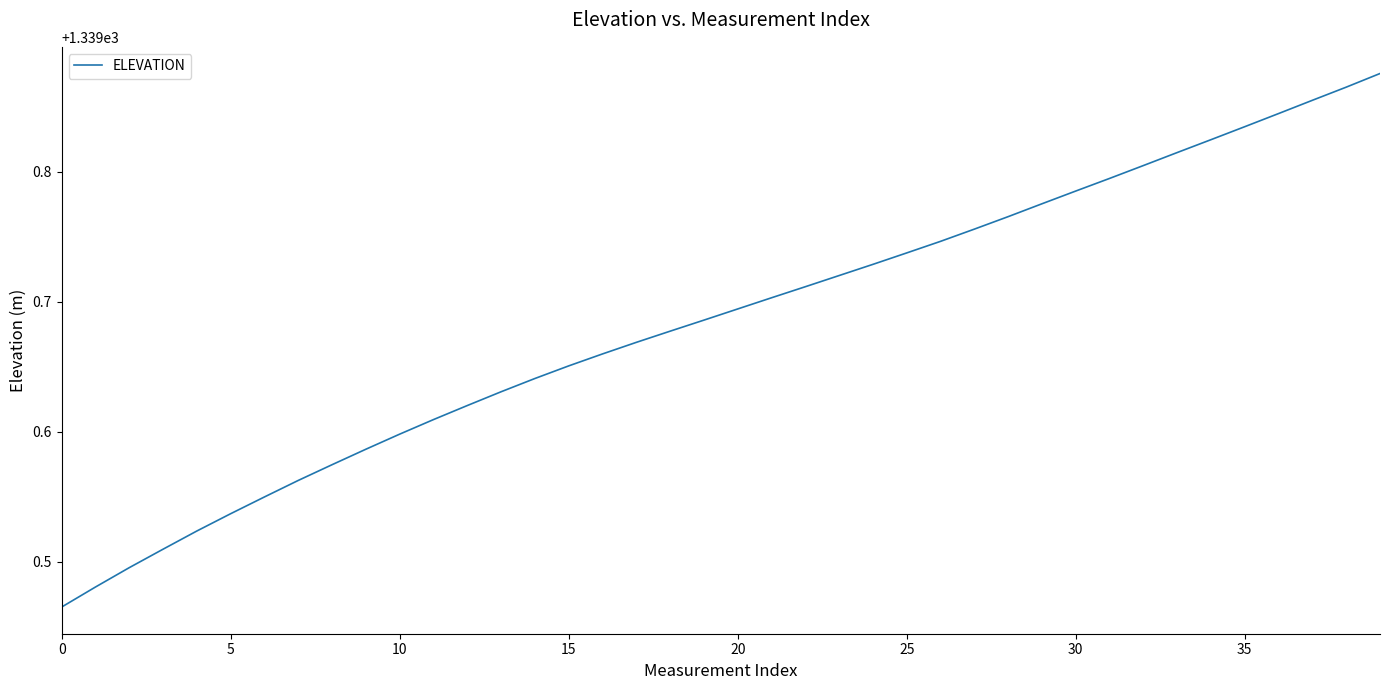

True or false: there are more than 2 points higher than both neighbors.

False